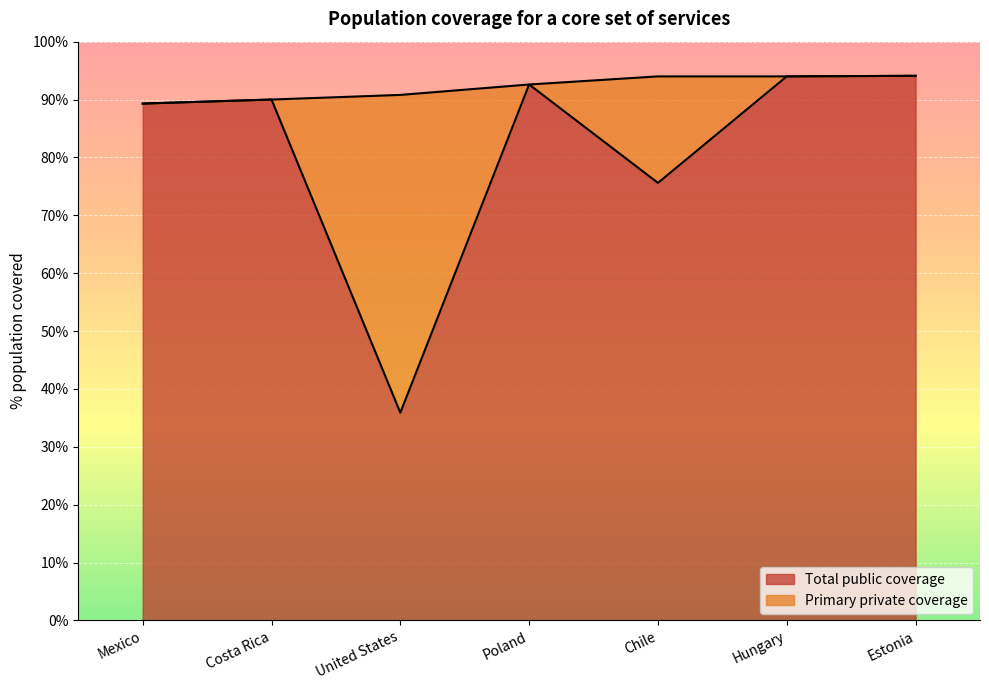

Reading left to right, extract all data points from this chart.

89.3	90.0	35.9	92.6	75.6	94.0	94.1